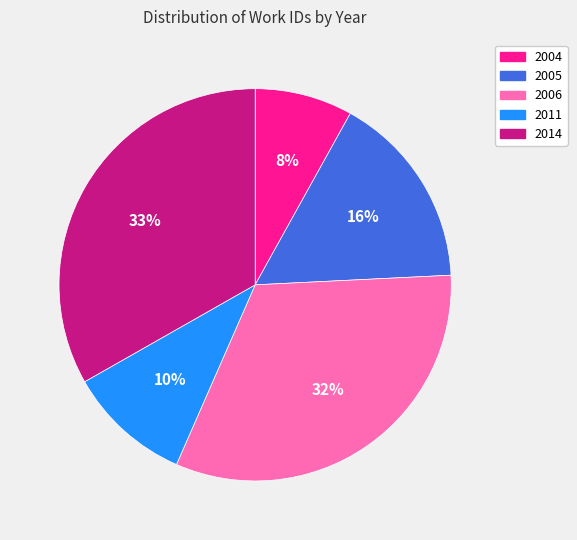

Does any single category account for the majority?

No